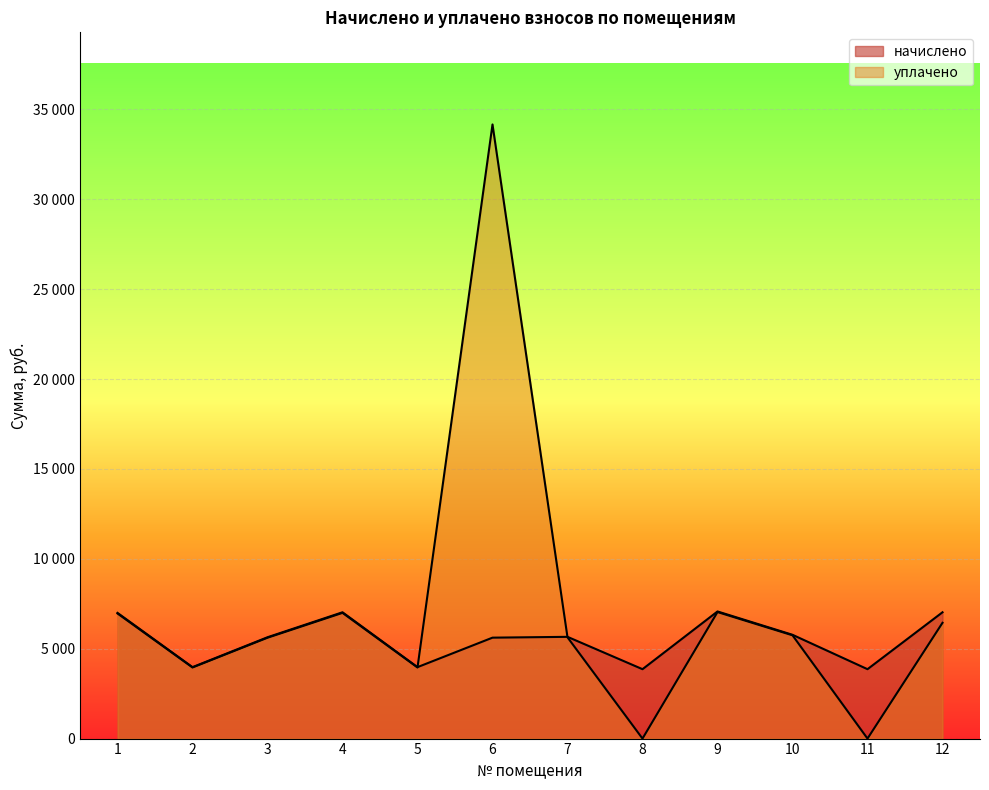

Which category has the highest value across all series?

6